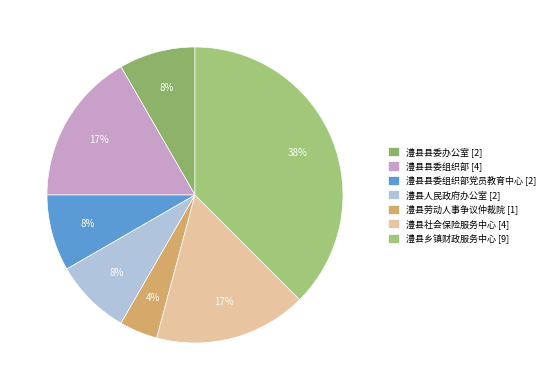

How many segments does this pie chart have?

7